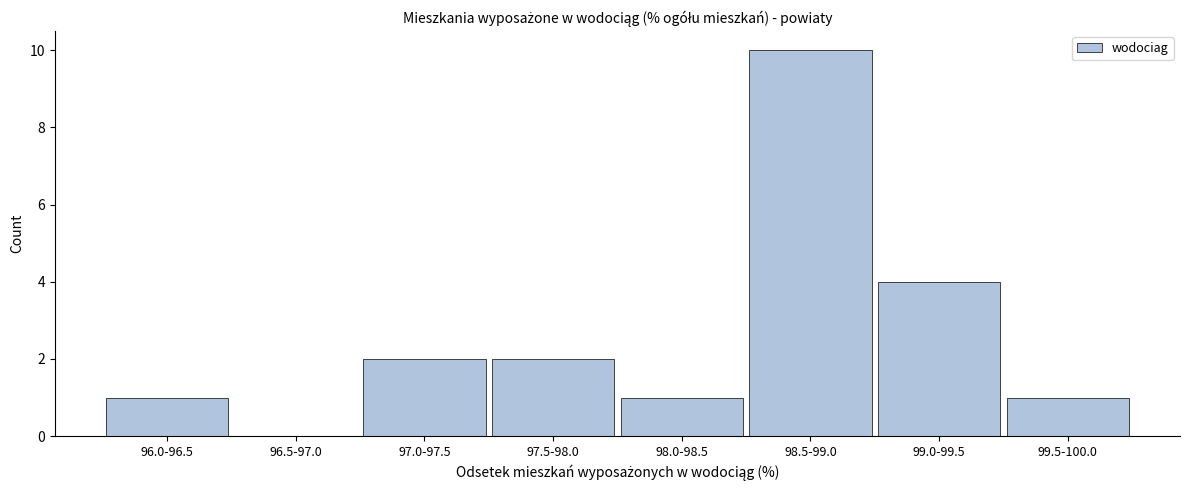

Reading left to right, list all the values displayed in this chart.

96.0-96.5=1	96.5-97.0=0	97.0-97.5=2	97.5-98.0=2	98.0-98.5=1	98.5-99.0=10	99.0-99.5=4	99.5-100.0=1